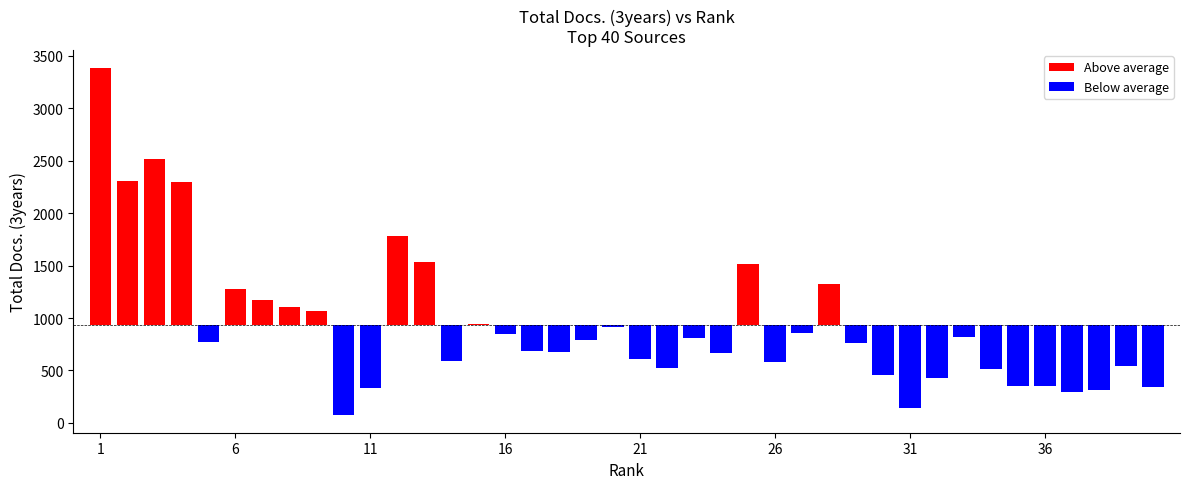

How many bars are there in total?

40